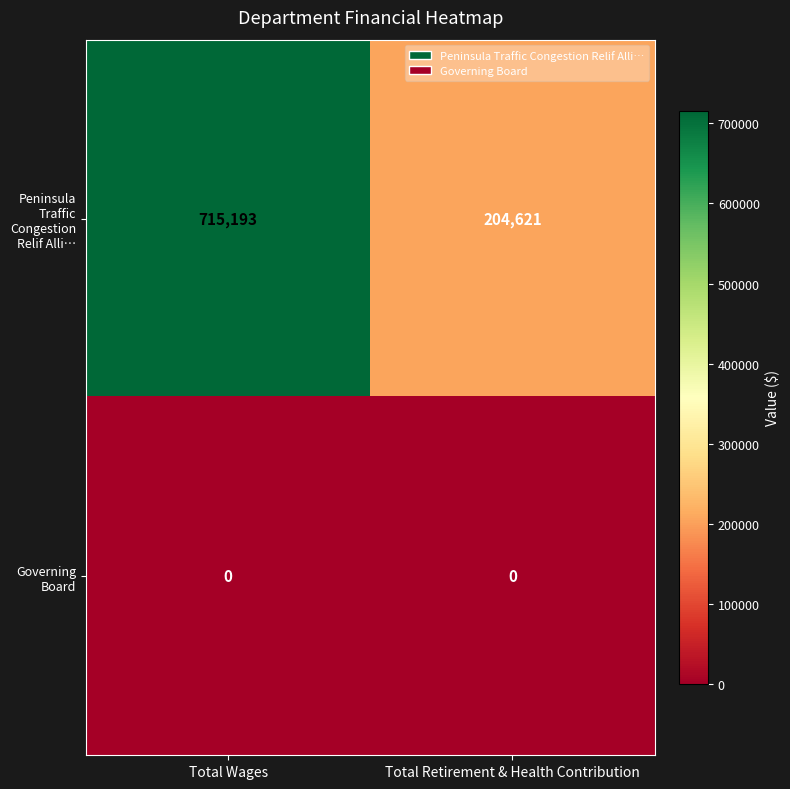

Reading left to right, extract all data points from this chart.

Peninsula Traffic Congestion Relif Alli…: 715193	204621
Governing Board: 0	0